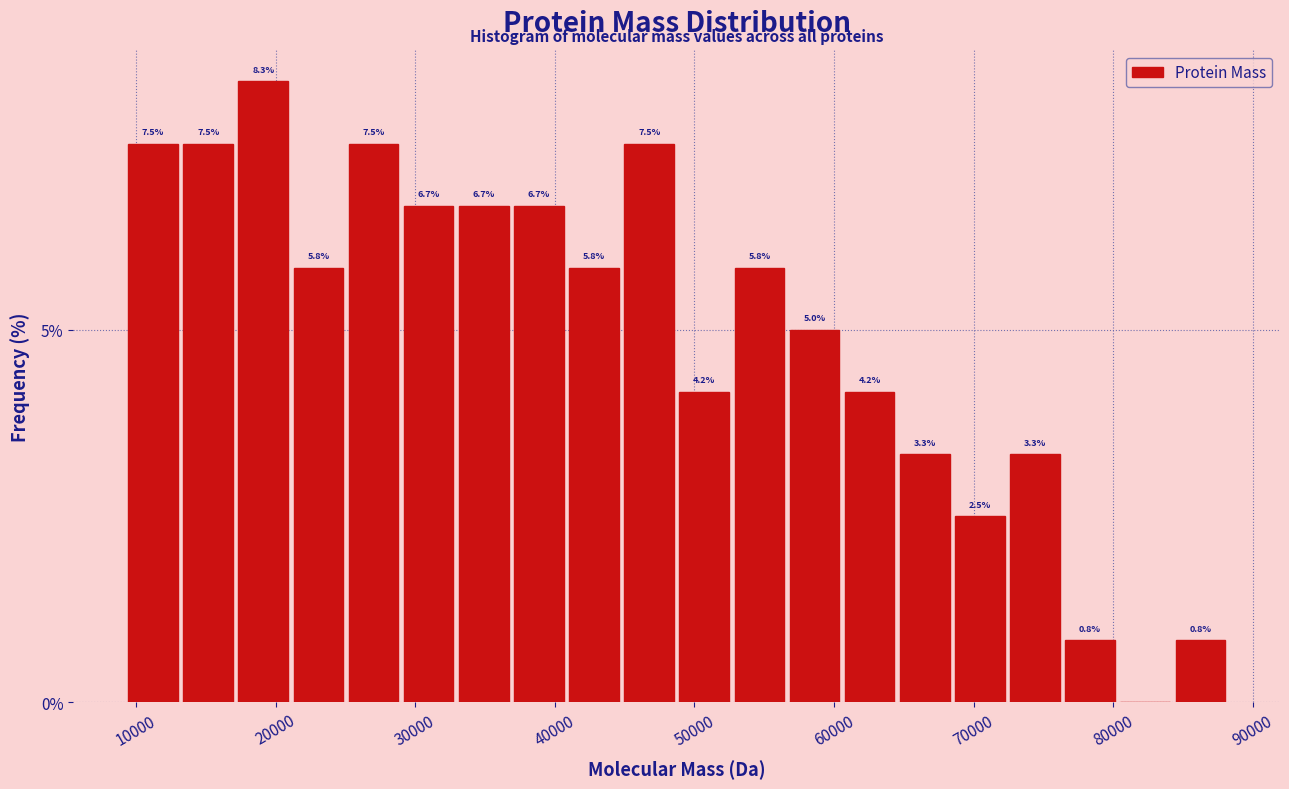

Read against the x-axis, roughly where is the centre of the tallest bar?

19000